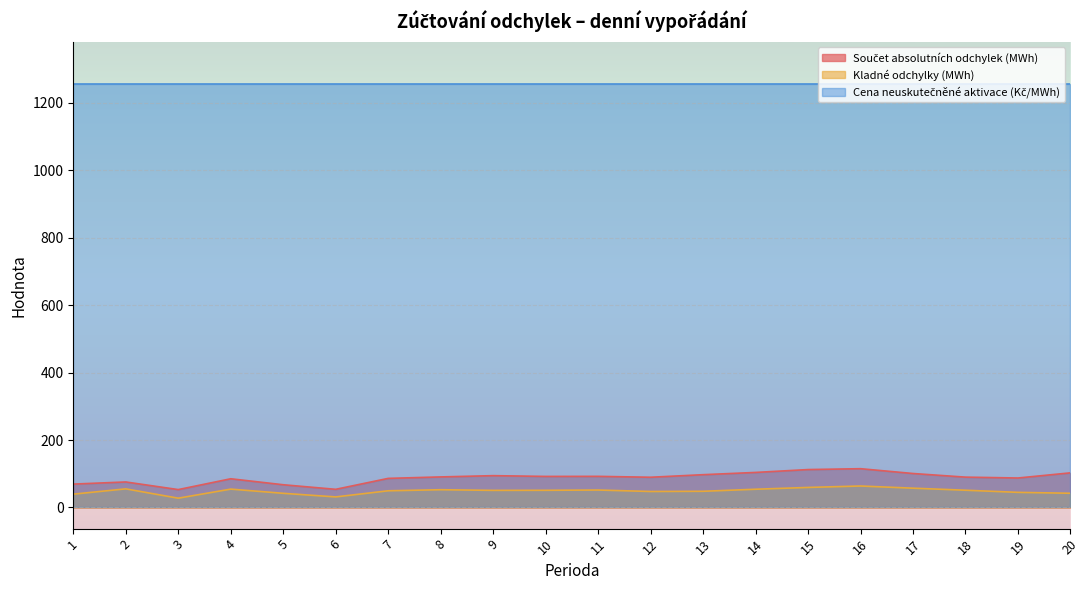

What is the difference between the highest and lowest values at 8?

1202.6